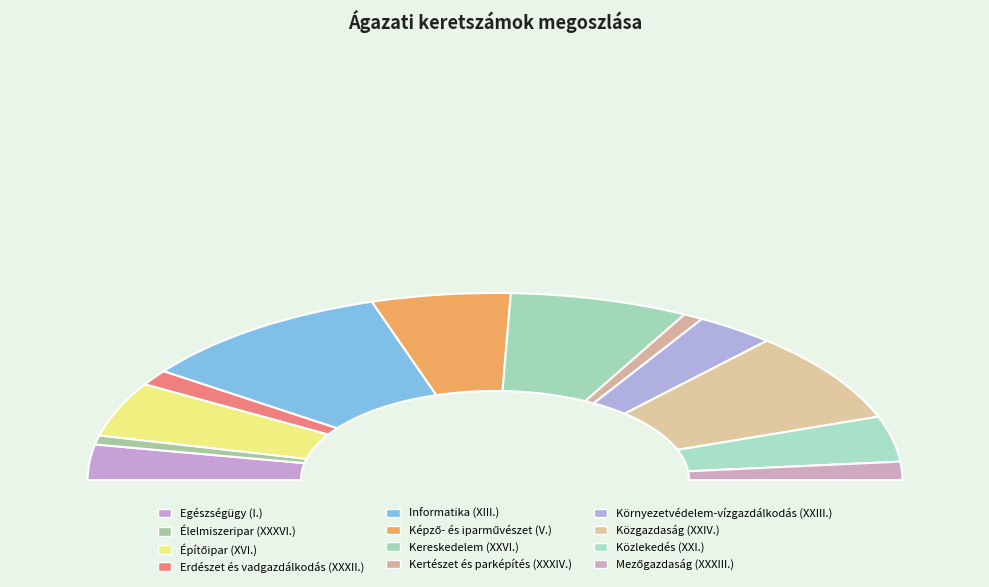

What percentage is NOT represented by Erdészet és vadgazdálkodás (XXXII.)?

97.3%